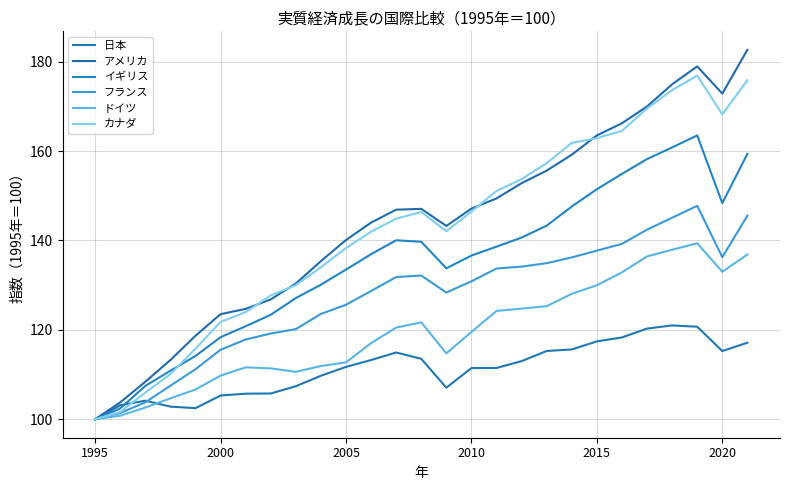

How many values in the カナダ series exceed 144?

14